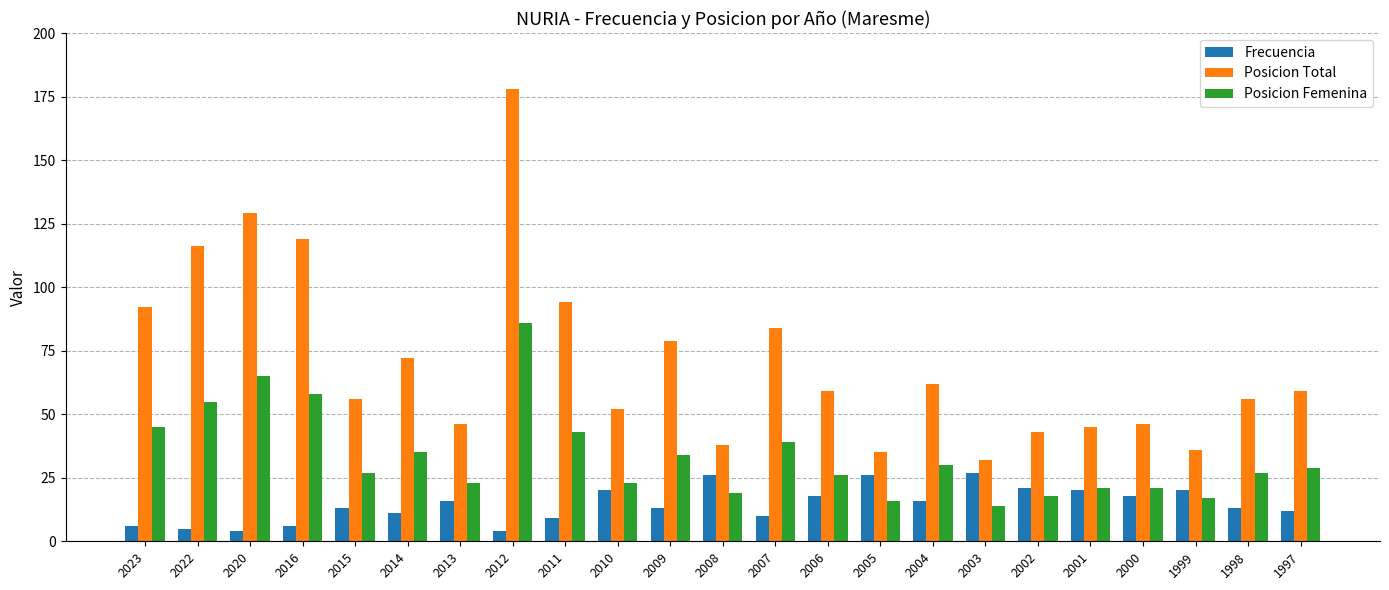

What is the total value across all series at 2011?

146